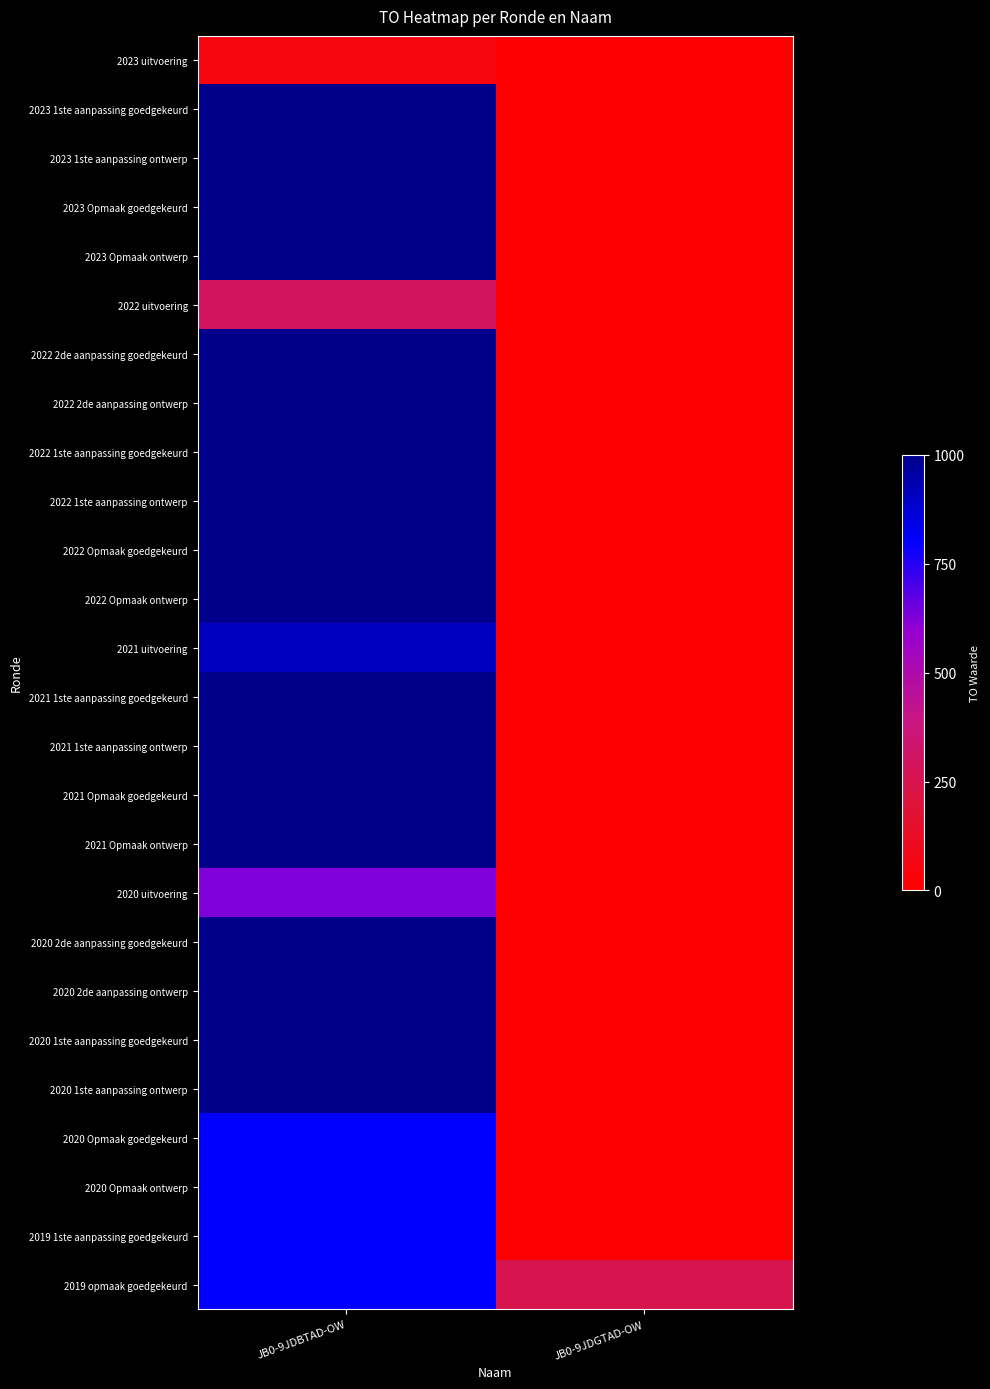

Reading left to right, what are all the values shown in this chart?

2023 uitvoering: JB0-9JDBTAD-OW=51	JB0-9JDGTAD-OW=0
2023 1ste aanpassing goedgekeurd: JB0-9JDBTAD-OW=1000	JB0-9JDGTAD-OW=0
2023 1ste aanpassing ontwerp: JB0-9JDBTAD-OW=1000	JB0-9JDGTAD-OW=0
2023 Opmaak goedgekeurd: JB0-9JDBTAD-OW=1000	JB0-9JDGTAD-OW=0
2023 Opmaak ontwerp: JB0-9JDBTAD-OW=1000	JB0-9JDGTAD-OW=0
2022 uitvoering: JB0-9JDBTAD-OW=296	JB0-9JDGTAD-OW=0
2022 2de aanpassing goedgekeurd: JB0-9JDBTAD-OW=1000	JB0-9JDGTAD-OW=0
2022 2de aanpassing ontwerp: JB0-9JDBTAD-OW=1000	JB0-9JDGTAD-OW=0
2022 1ste aanpassing goedgekeurd: JB0-9JDBTAD-OW=1000	JB0-9JDGTAD-OW=0
2022 1ste aanpassing ontwerp: JB0-9JDBTAD-OW=1000	JB0-9JDGTAD-OW=0
2022 Opmaak goedgekeurd: JB0-9JDBTAD-OW=1000	JB0-9JDGTAD-OW=0
2022 Opmaak ontwerp: JB0-9JDBTAD-OW=1000	JB0-9JDGTAD-OW=0
2021 uitvoering: JB0-9JDBTAD-OW=904	JB0-9JDGTAD-OW=0
2021 1ste aanpassing goedgekeurd: JB0-9JDBTAD-OW=1000	JB0-9JDGTAD-OW=0
2021 1ste aanpassing ontwerp: JB0-9JDBTAD-OW=1000	JB0-9JDGTAD-OW=0
2021 Opmaak goedgekeurd: JB0-9JDBTAD-OW=1000	JB0-9JDGTAD-OW=0
2021 Opmaak ontwerp: JB0-9JDBTAD-OW=1000	JB0-9JDGTAD-OW=0
2020 uitvoering: JB0-9JDBTAD-OW=627	JB0-9JDGTAD-OW=0
2020 2de aanpassing goedgekeurd: JB0-9JDBTAD-OW=1000	JB0-9JDGTAD-OW=0
2020 2de aanpassing ontwerp: JB0-9JDBTAD-OW=1000	JB0-9JDGTAD-OW=0
2020 1ste aanpassing goedgekeurd: JB0-9JDBTAD-OW=1000	JB0-9JDGTAD-OW=0
2020 1ste aanpassing ontwerp: JB0-9JDBTAD-OW=1000	JB0-9JDGTAD-OW=0
2020 Opmaak goedgekeurd: JB0-9JDBTAD-OW=800	JB0-9JDGTAD-OW=0
2020 Opmaak ontwerp: JB0-9JDBTAD-OW=800	JB0-9JDGTAD-OW=0
2019 1ste aanpassing goedgekeurd: JB0-9JDBTAD-OW=800	JB0-9JDGTAD-OW=0
2019 opmaak goedgekeurd: JB0-9JDBTAD-OW=800	JB0-9JDGTAD-OW=250